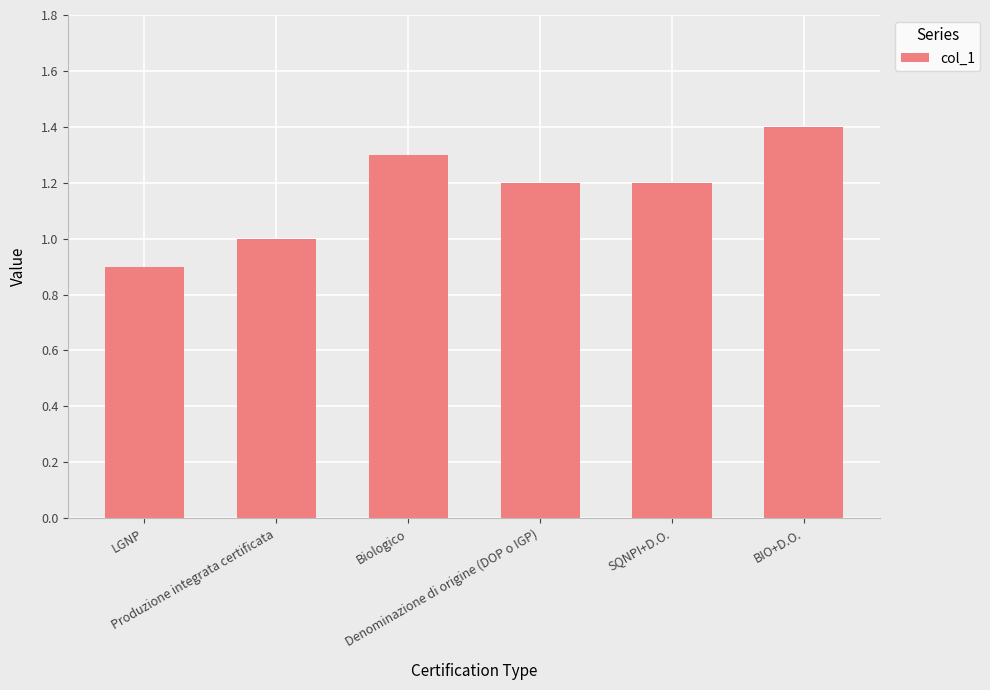

What is the average value?

1.2